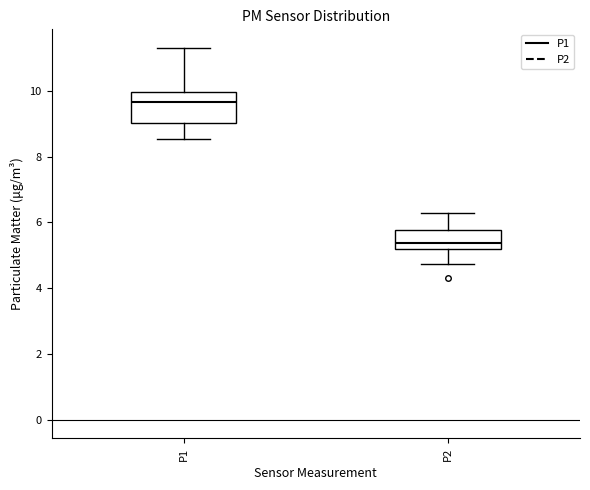

Reading left to right, transcribe this box plot: for each box, give where its median line is, the range the box spans, and where its two whiskers end, as read against the y-axis. The values are not printed on the chart, so give them approximately, as read against the axis.

P1: median 9.6, box 9.0 to 10.0, whiskers 8.6 to 11.4
P2: median 5.4, box 5.2 to 5.8, whiskers 4.8 to 6.4